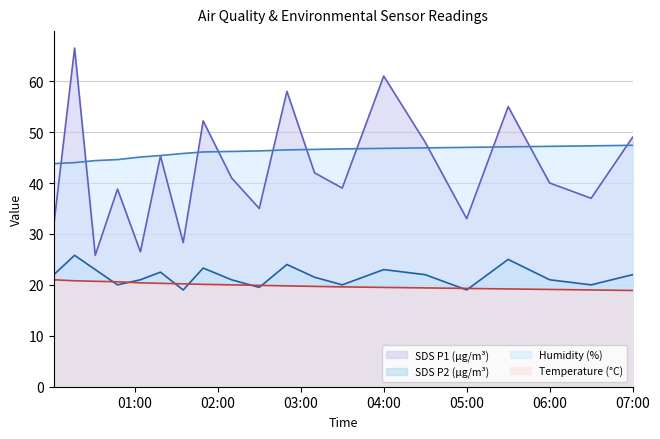

Which series has the largest range (max minus min)?

SDS P1 (µg/m³)